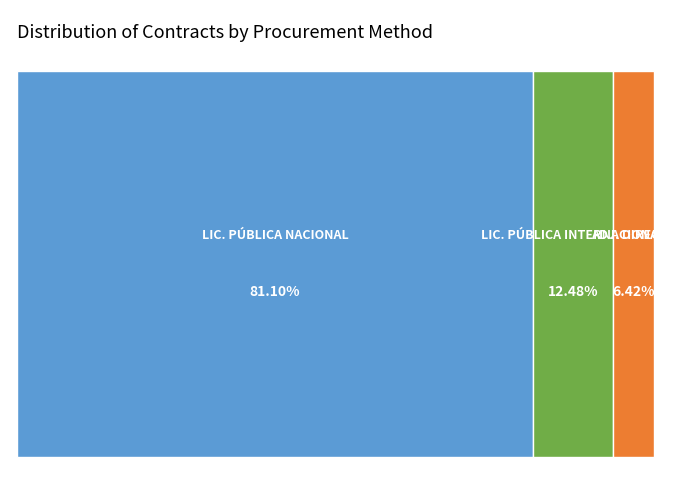

Count the number of slices in the pie.

3